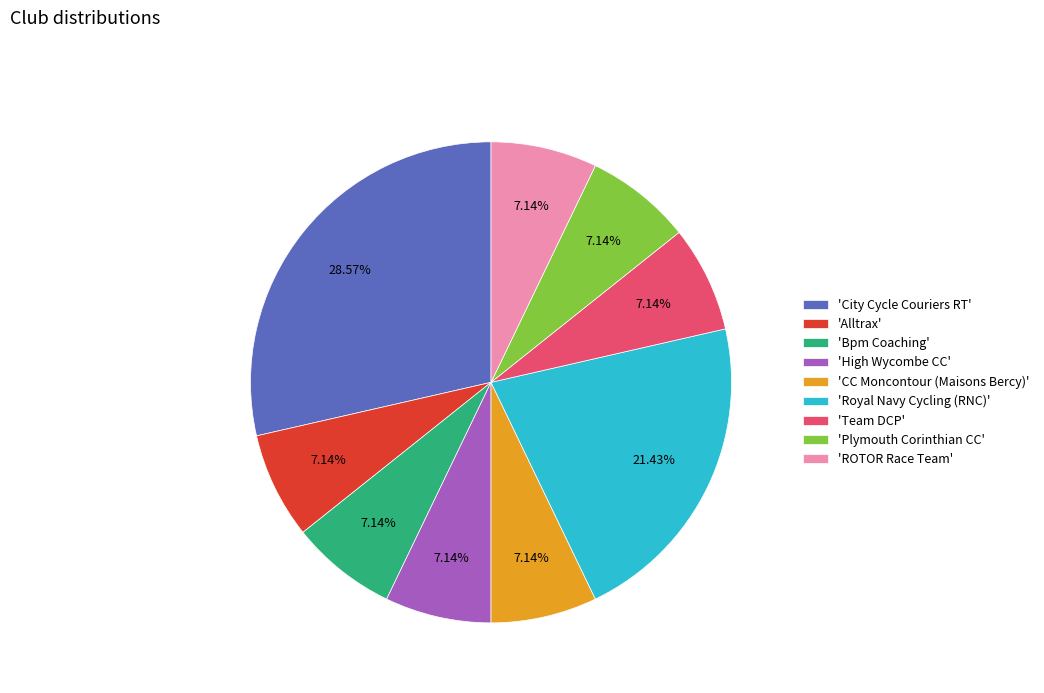

Between 'CC Moncontour (Maisons Bercy)' and 'City Cycle Couriers RT', which is larger?

'City Cycle Couriers RT'